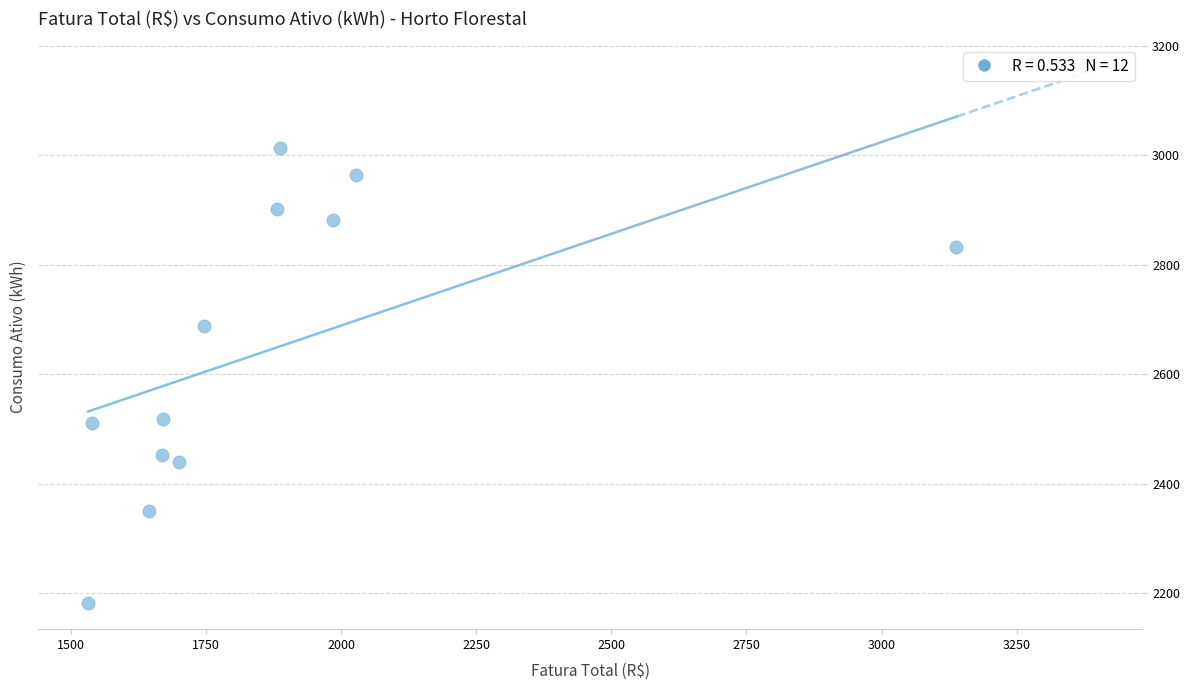

What is the range of Y values (max minus min)?

830